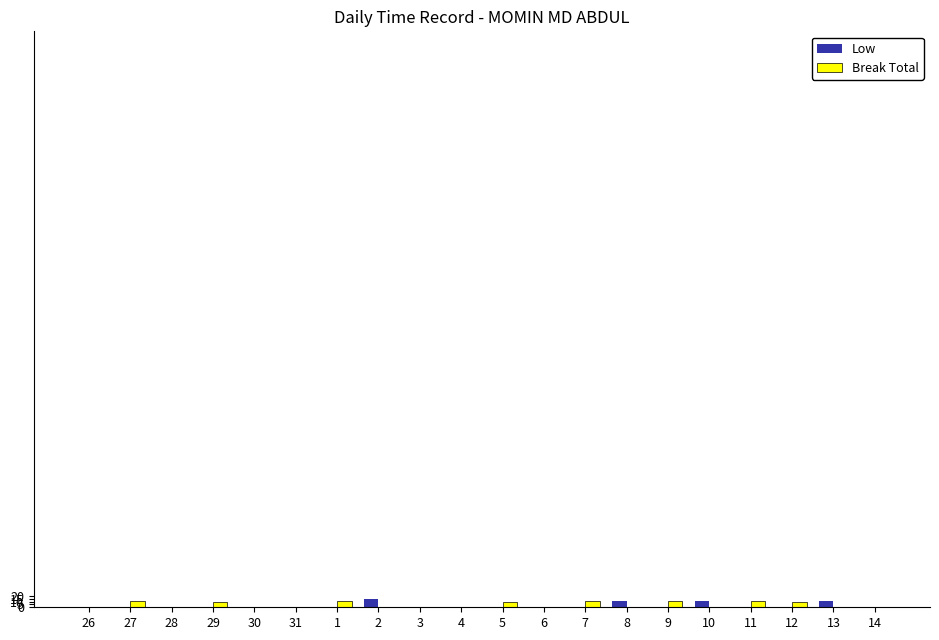

The value of Low at 30 is 0.0. True or false?

True